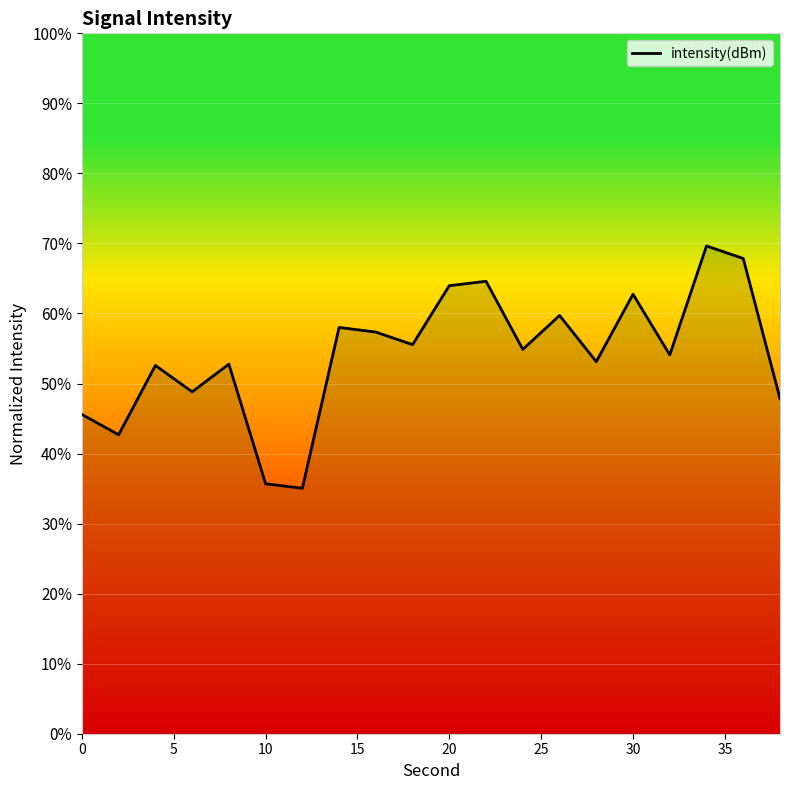

What is the maximum value shown in the chart?

69.6